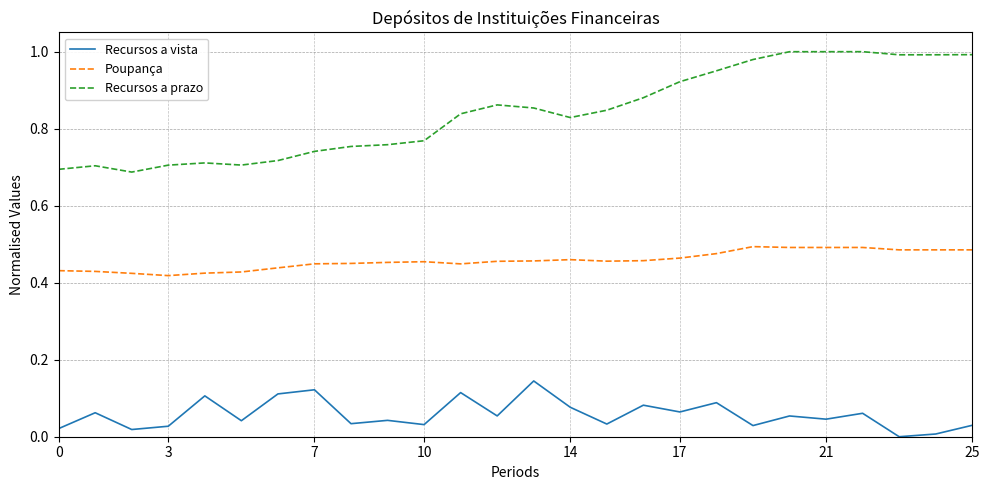

Which series has the largest total across all categories?

Recursos a prazo